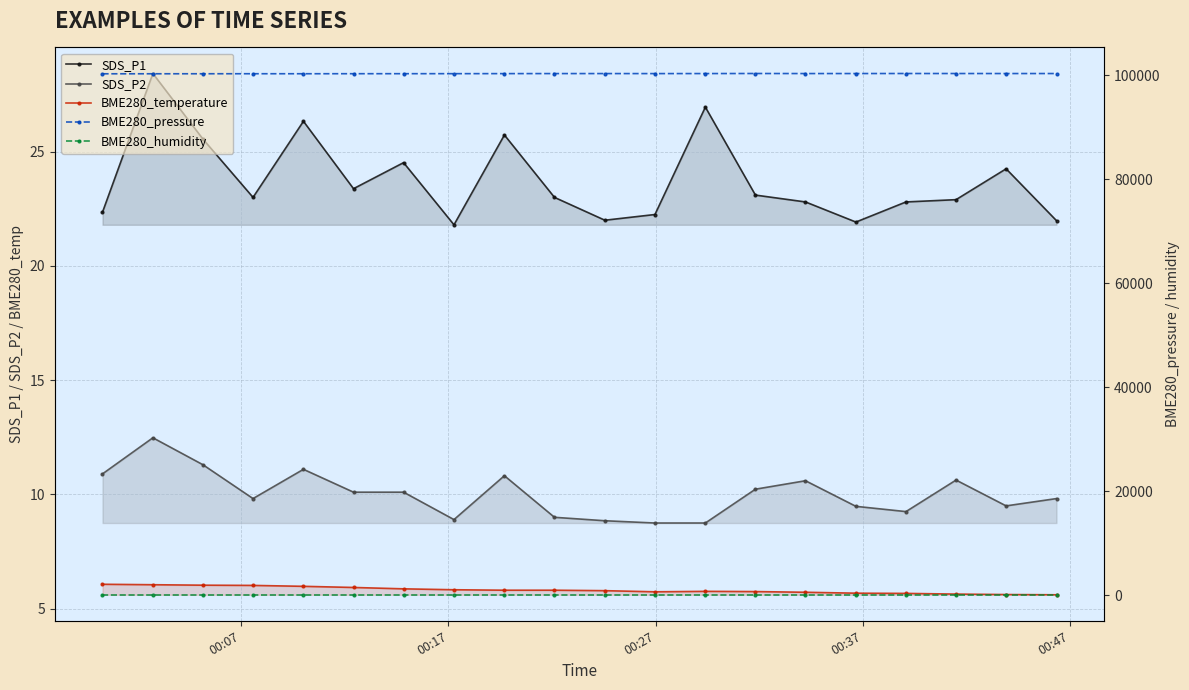

How many lines are shown in the chart?

5